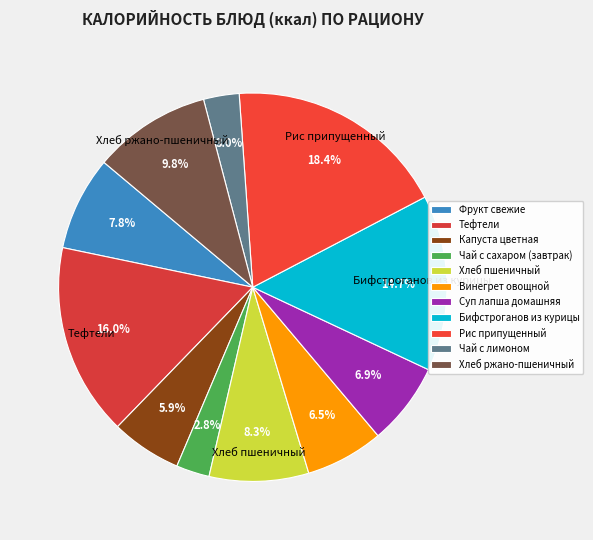

Is it true that Чай с сахаром (завтрак) is 3% of the pie?

True